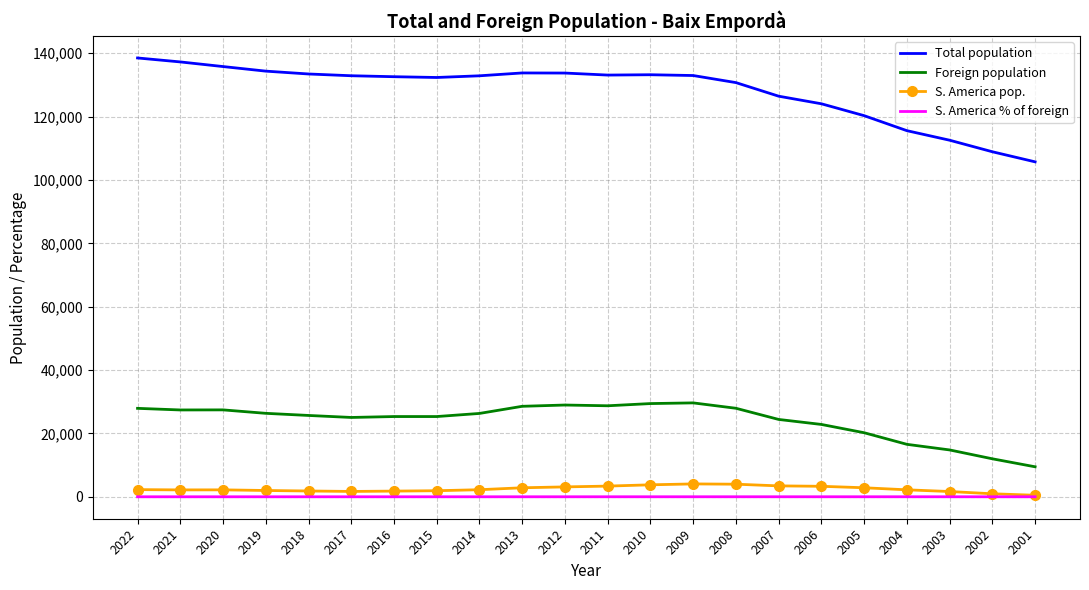

What are all the series names shown in the legend?

Total population, Foreign population, S. America pop., S. America % of foreign